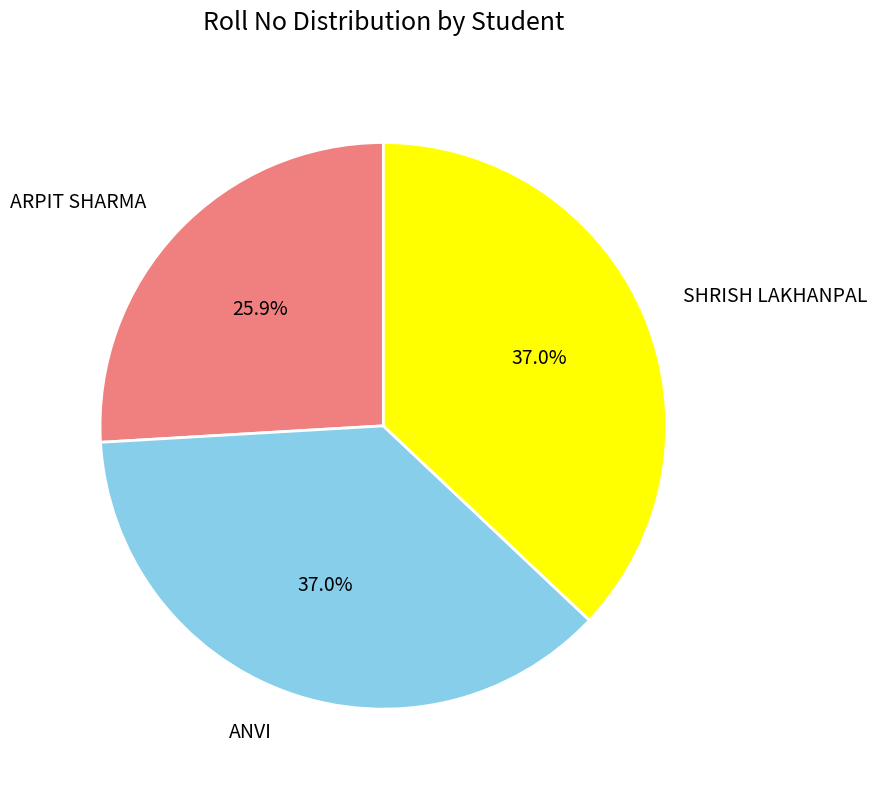

Which slice is the smallest?

ARPIT SHARMA